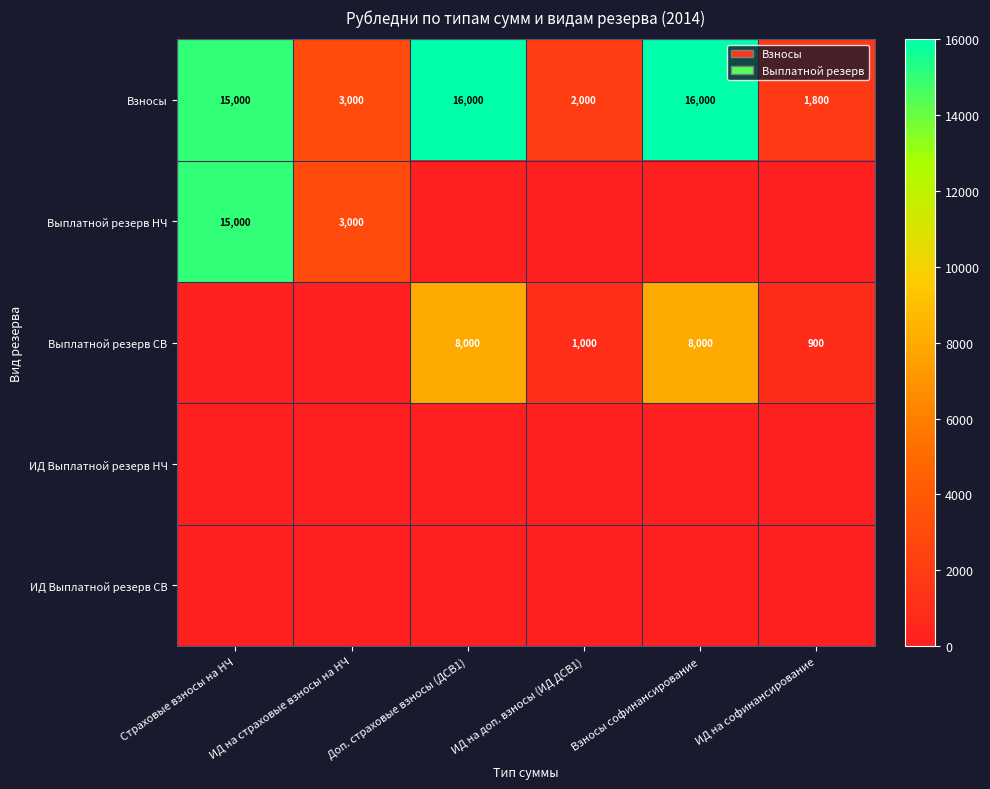

The value of Взносы at Взносы софинансирование is 16000. True or false?

True